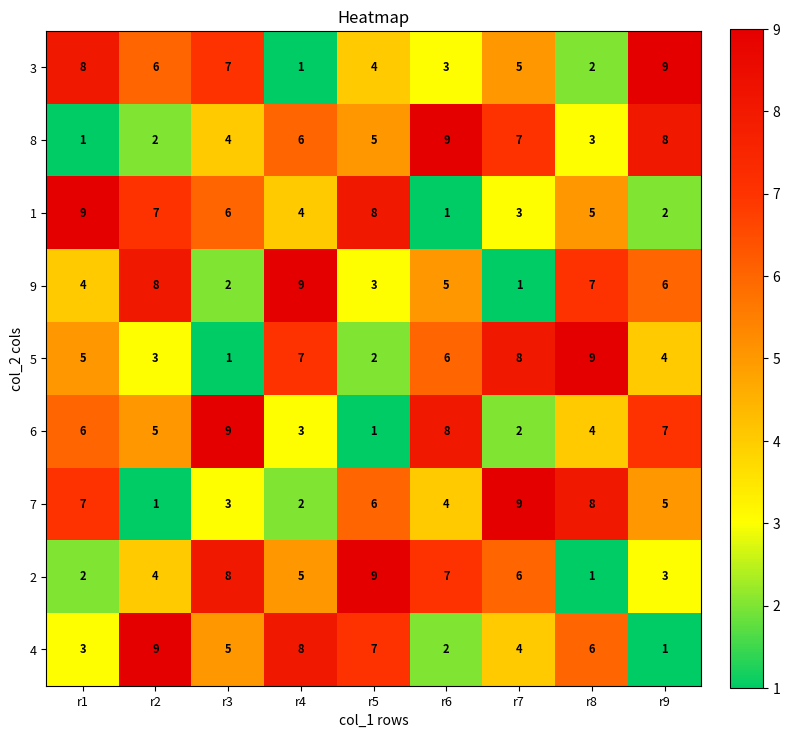

Is it true that 5 equals 5 at r9?

False